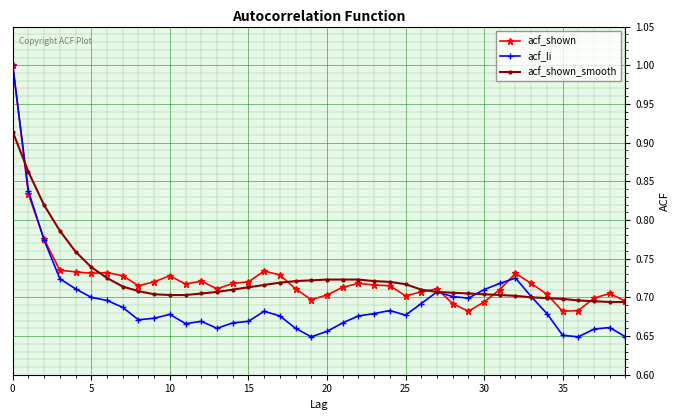

Which series has the widest spread of values?

acf_li